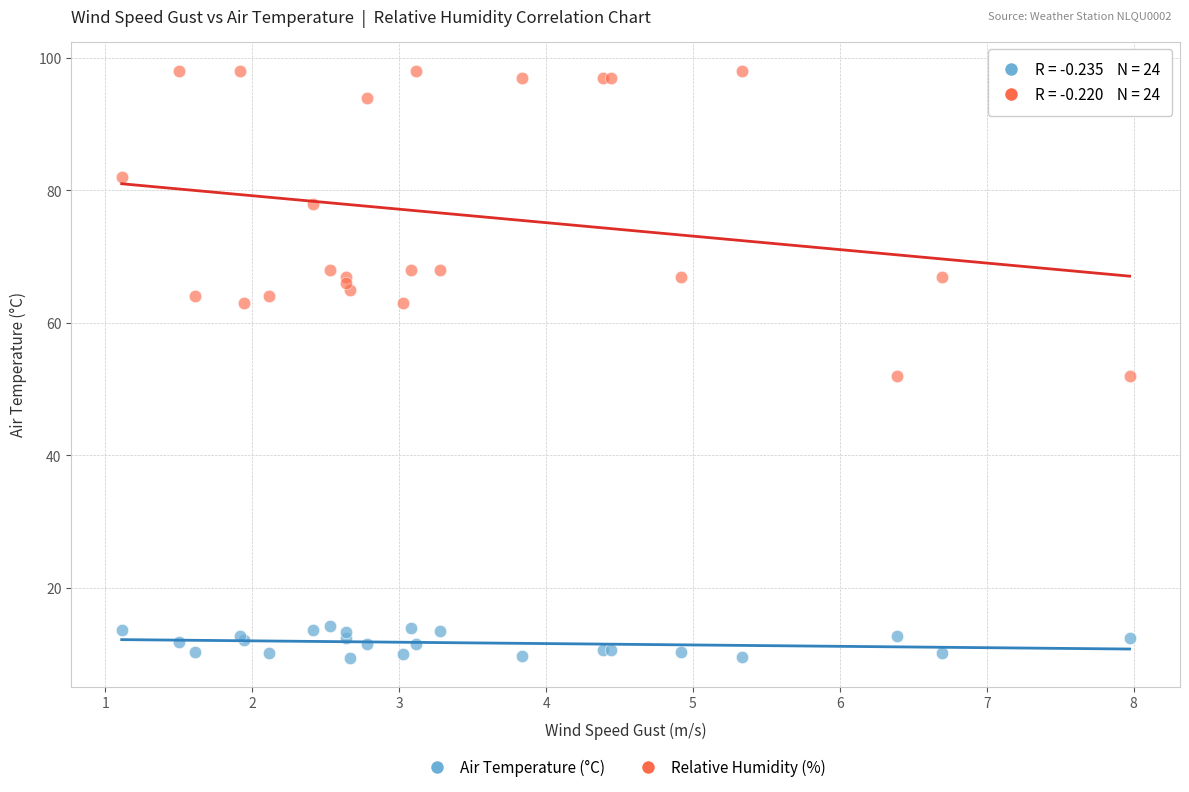

Which series contains the lowest Y value?

Air Temperature (°C)